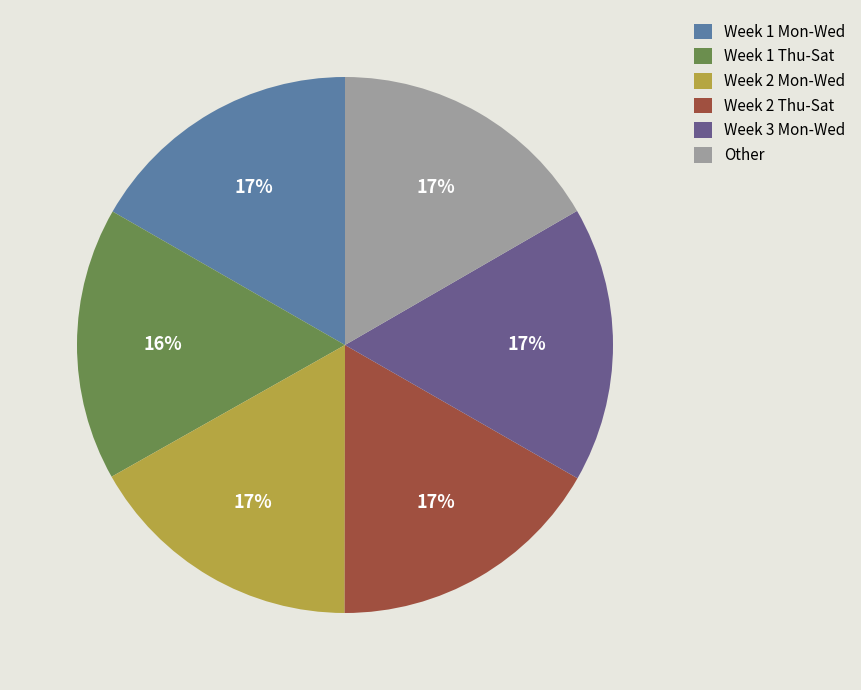

Do Other and Week 1 Thu-Sat together represent more than half of the pie?

No